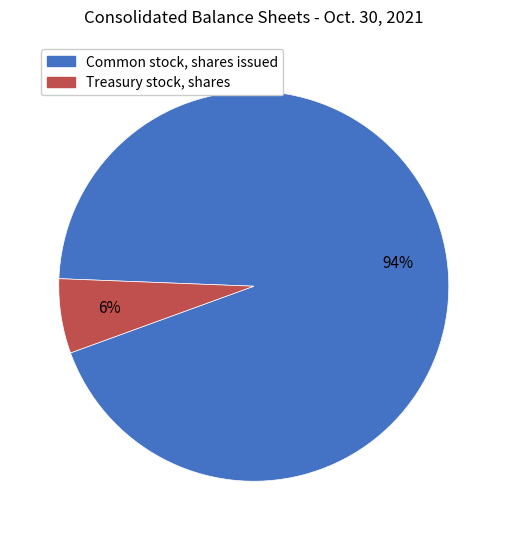

Which has a higher value, Treasury stock, shares or Common stock, shares issued?

Common stock, shares issued